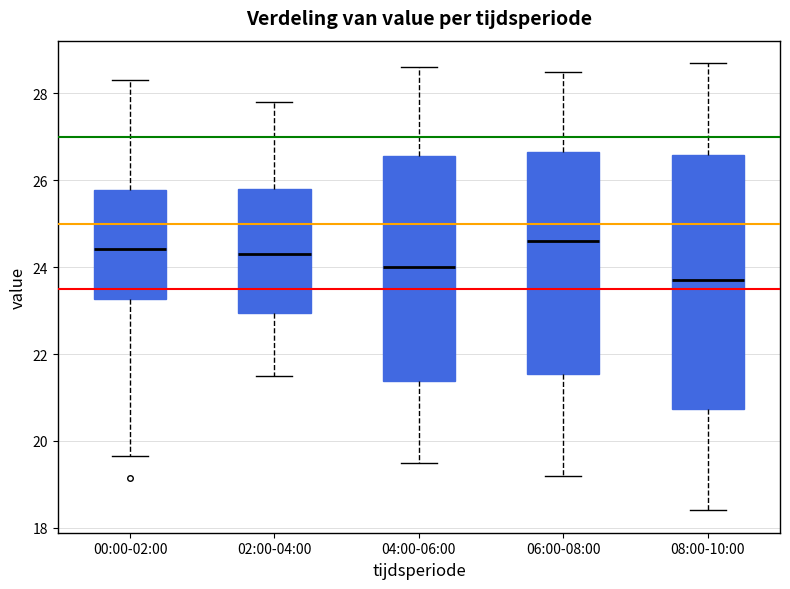

Comparing the boxes themselves (not the whiskers), which one is the tallest?

08:00-10:00